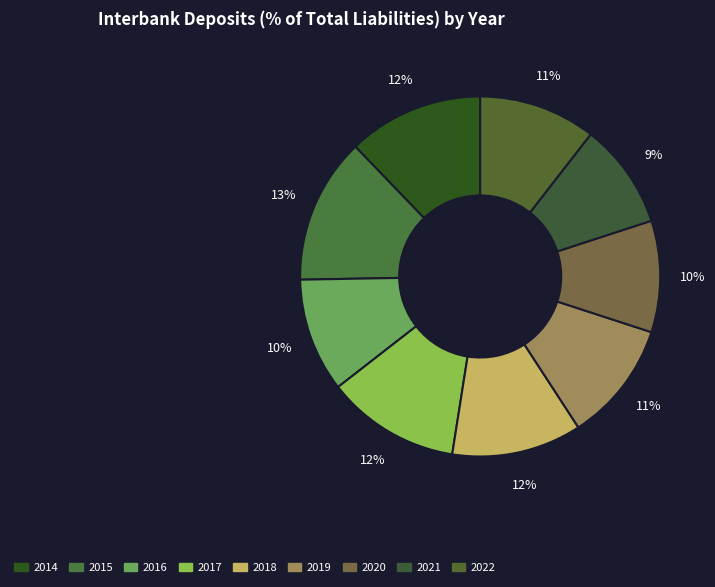

Does any single category account for the majority?

No